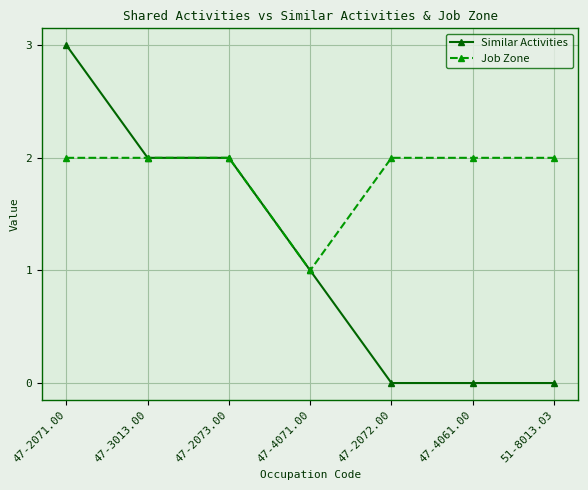

Which series has the largest range (max minus min)?

Similar Activities